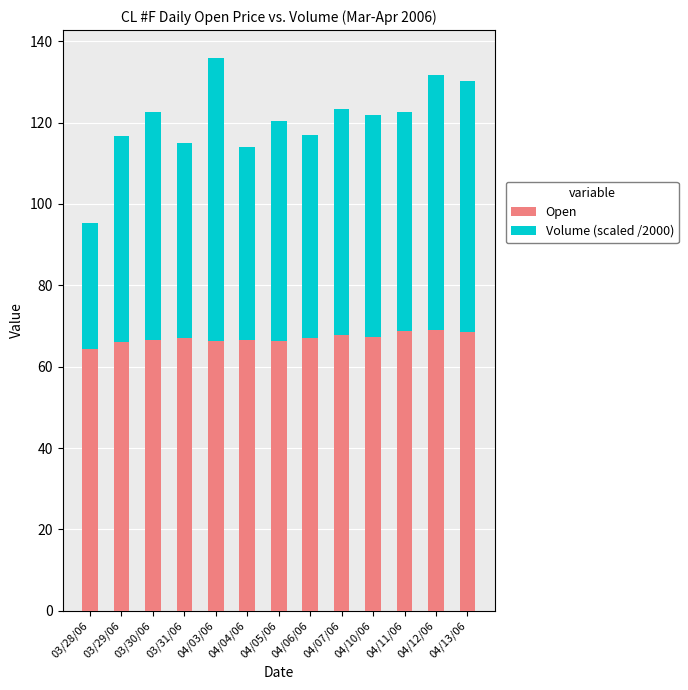

Are the bars horizontal?

No